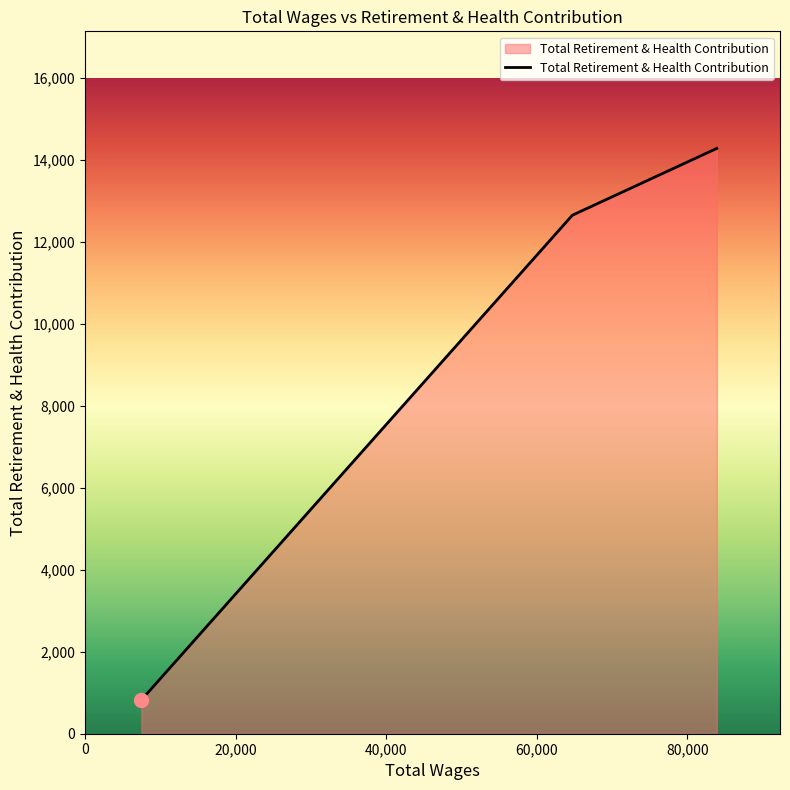

What is the average value?

9250